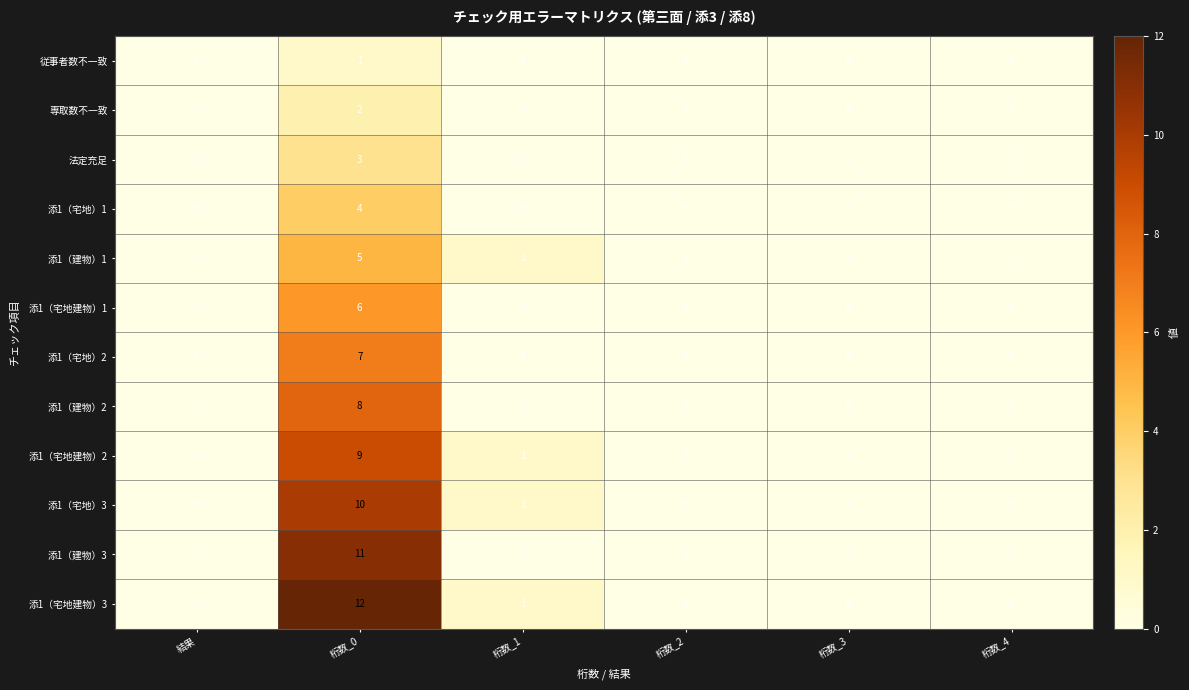

What is the sum of all 添1（宅地建物）3 values?

13